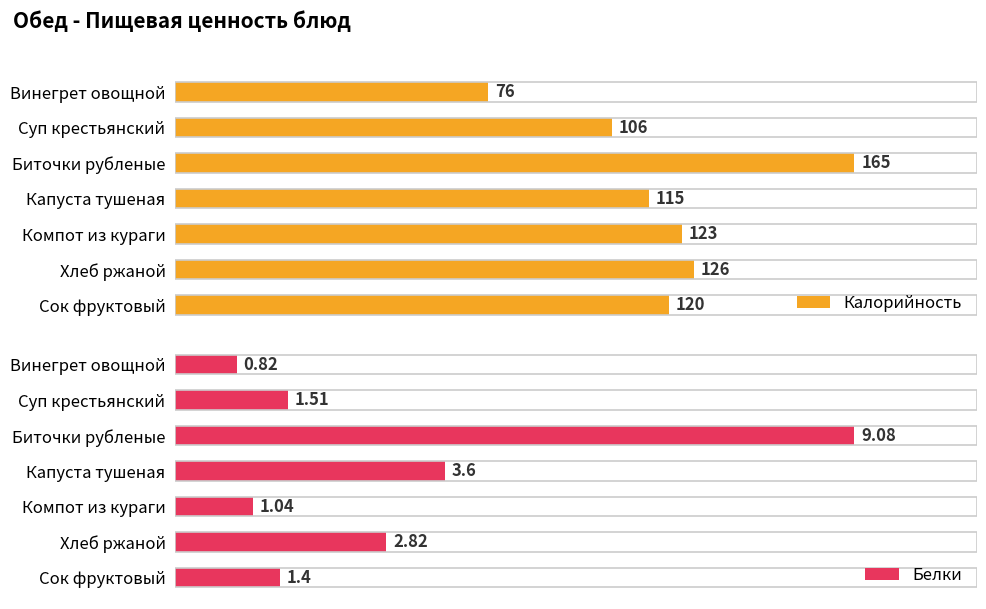

What is the value of the Белки bar at the 3rd from the left?

9.1